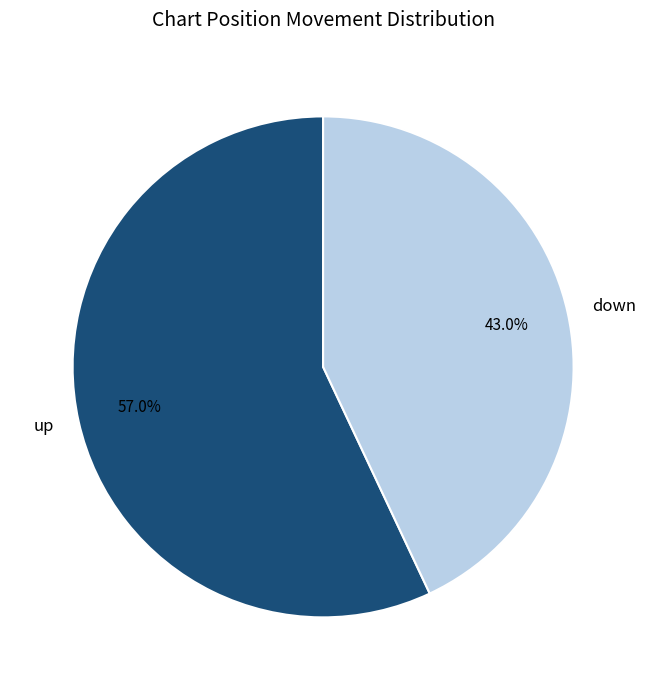

To the nearest percent, what is the average slice percentage?

50%